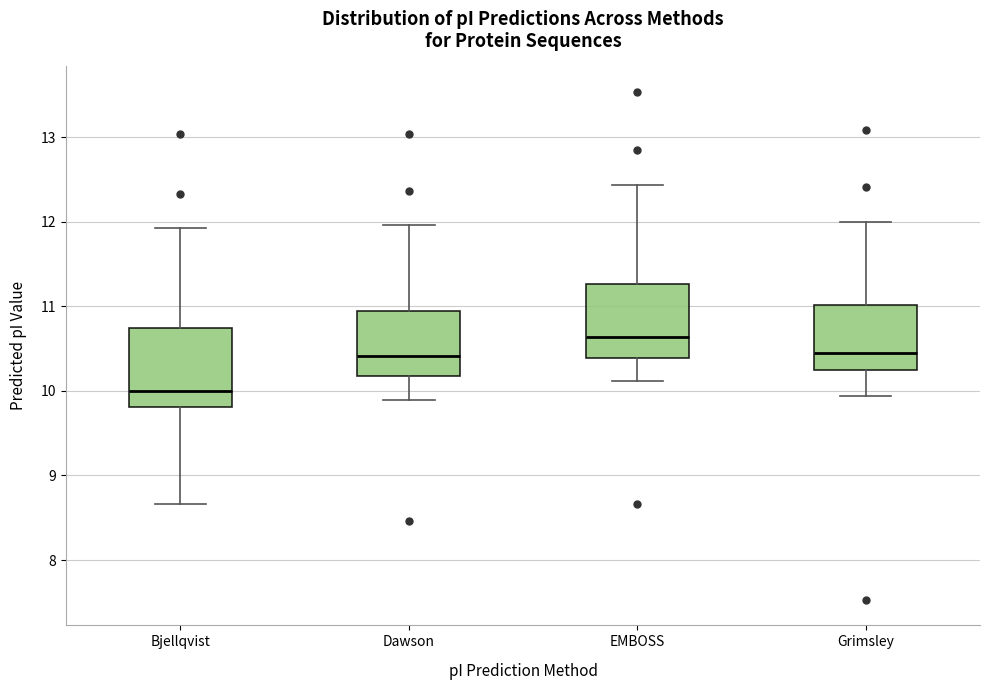

Where does the median line of the box for Bjellqvist sit on the y-axis? The values are not printed on the chart, so give them approximately, as read against the axis.

10.0